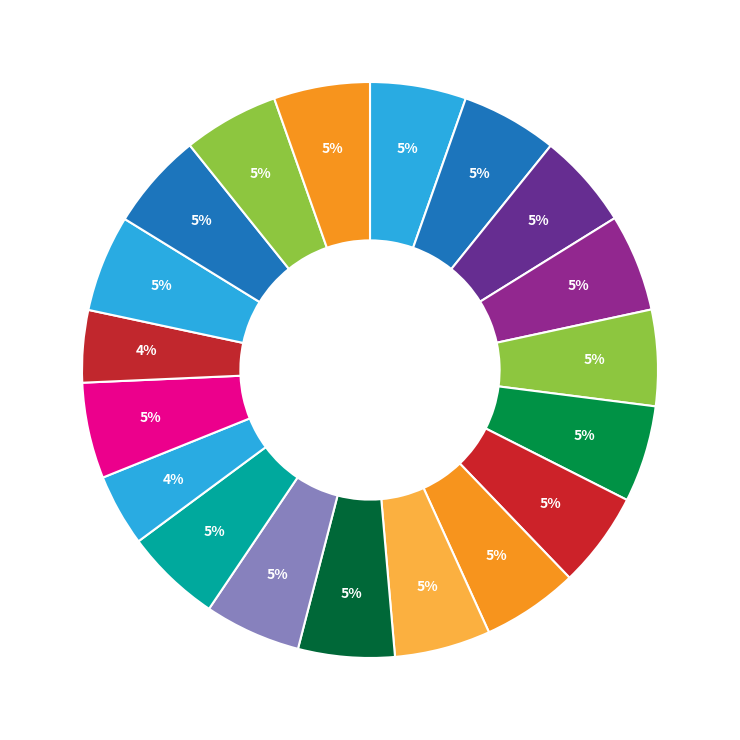

Count the number of slices in the pie.

19